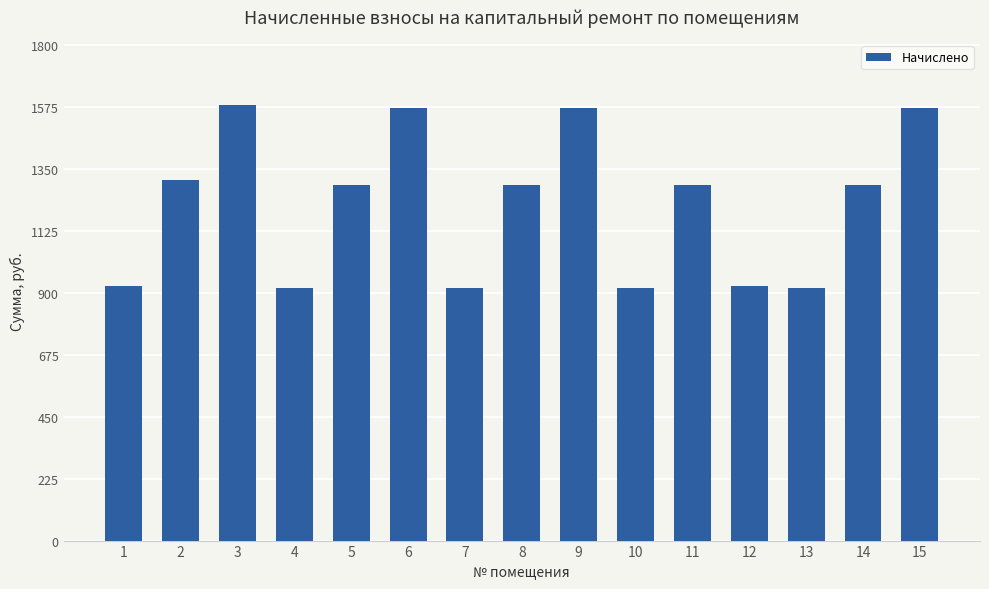

What is the greatest value displayed?

1581.5